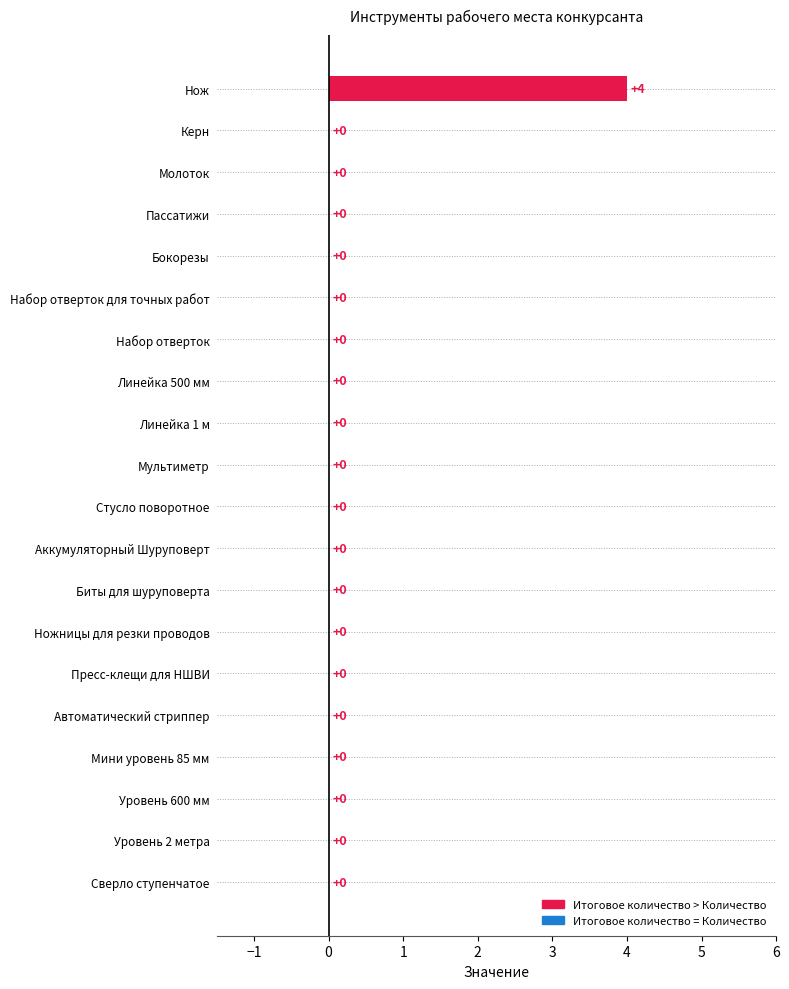

Is it true that the value at Нож is 2?

False